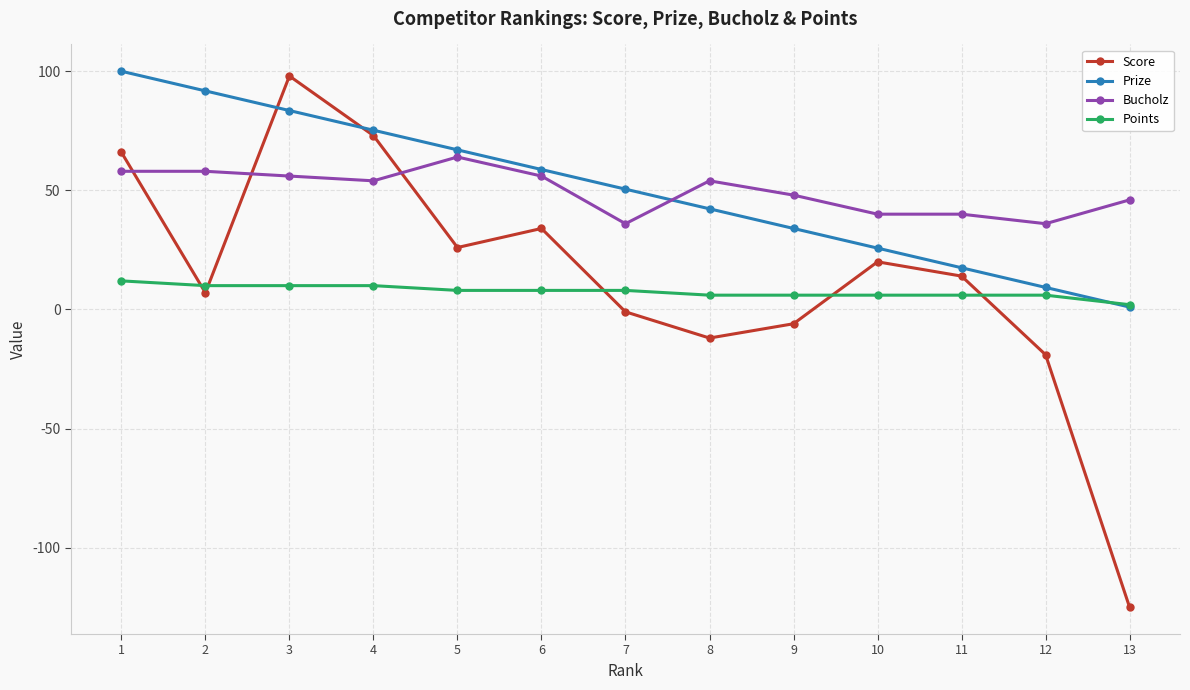

True or false: Prize and Score cross at least once.

True